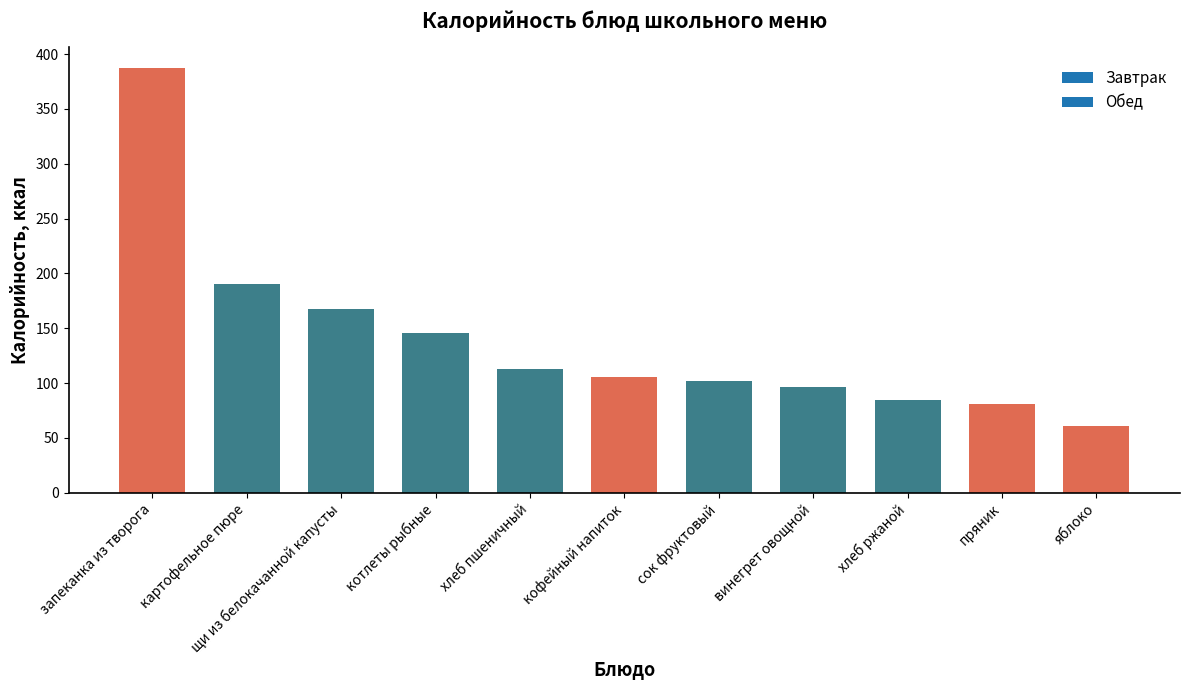

At which label is the value closest to 224?

картофельное пюре